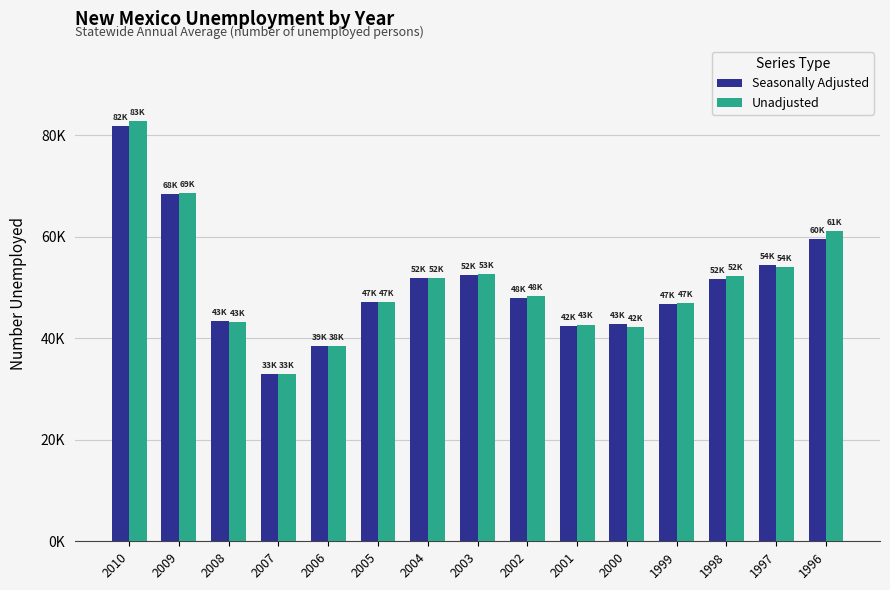

Rank the series by their maximum value, from lowest to highest.

Seasonally Adjusted, Unadjusted